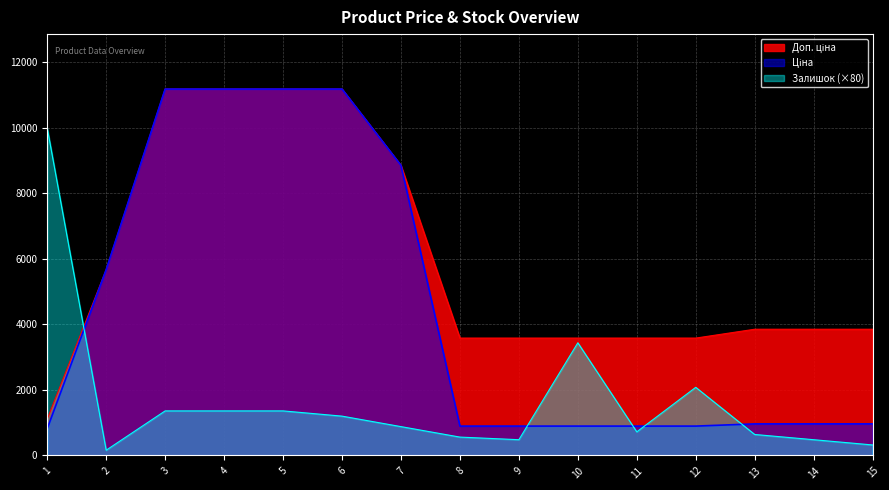

How many values in the Ціна series are below 963?

6